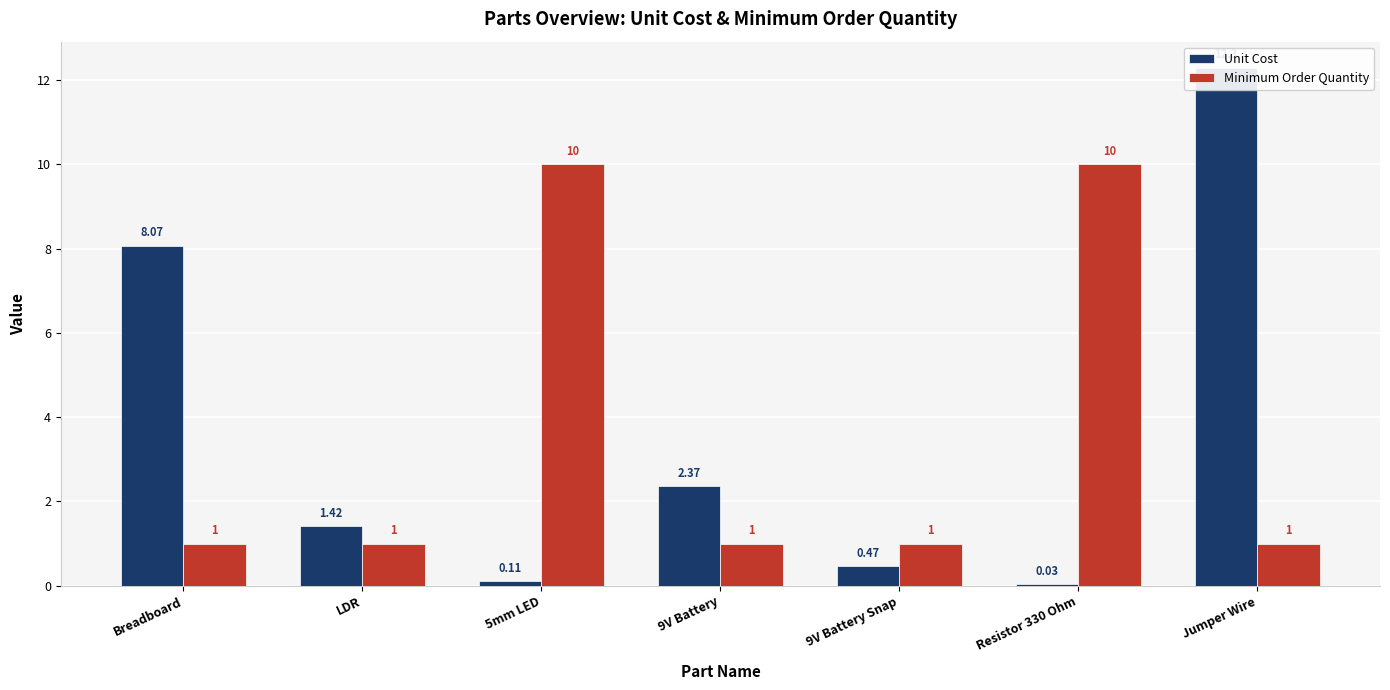

List the labels in order of Minimum Order Quantity value, largest first.

5mm LED, Resistor 330 Ohm, Breadboard, LDR, 9V Battery, 9V Battery Snap, Jumper Wire